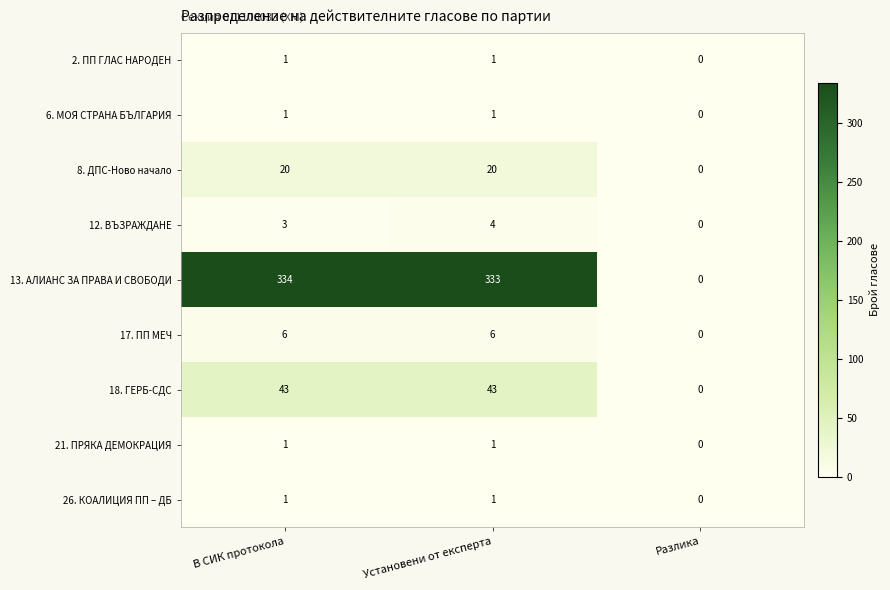

List the labels in order of 12. ВЪЗРАЖДАНЕ value, largest first.

Установени от експерта, В СИК протокола, Разлика